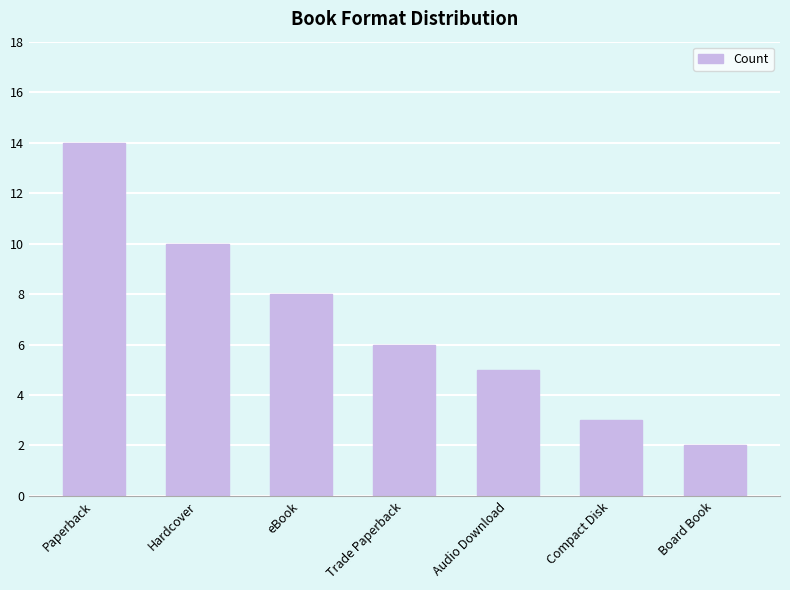

How many data points does each series have?

7